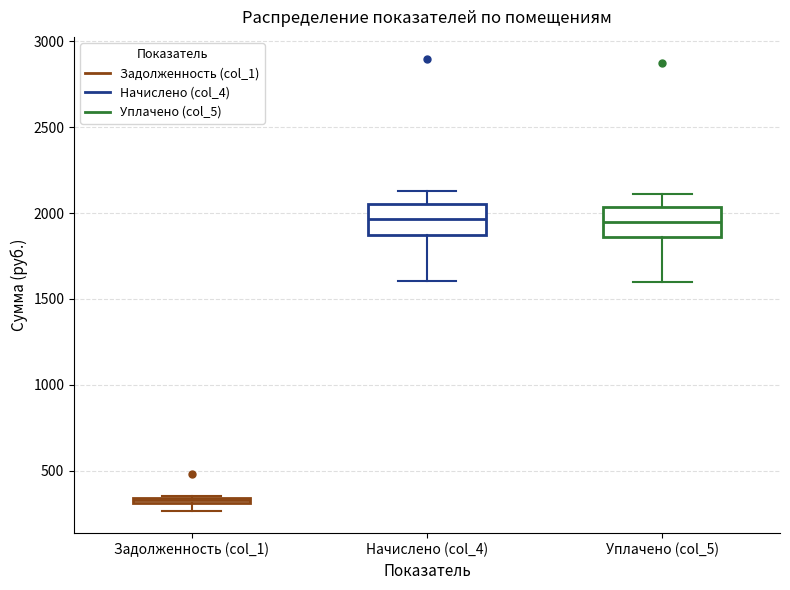

Where does the lower whisker of the box for Уплачено (col_5) end on the y-axis? The values are not printed on the chart, so give them approximately, as read against the axis.

1600